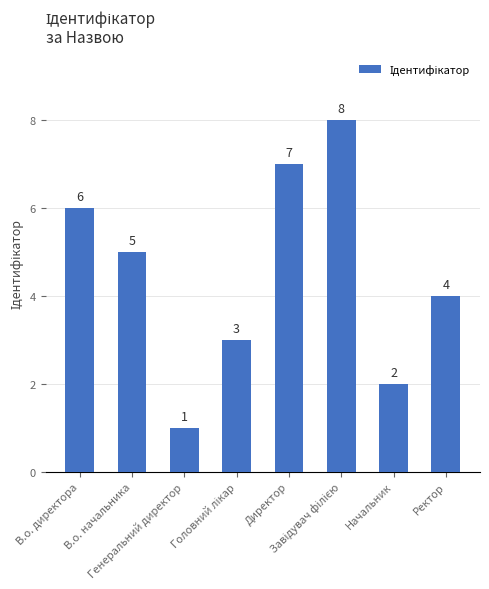

Read the value at Начальник.

2